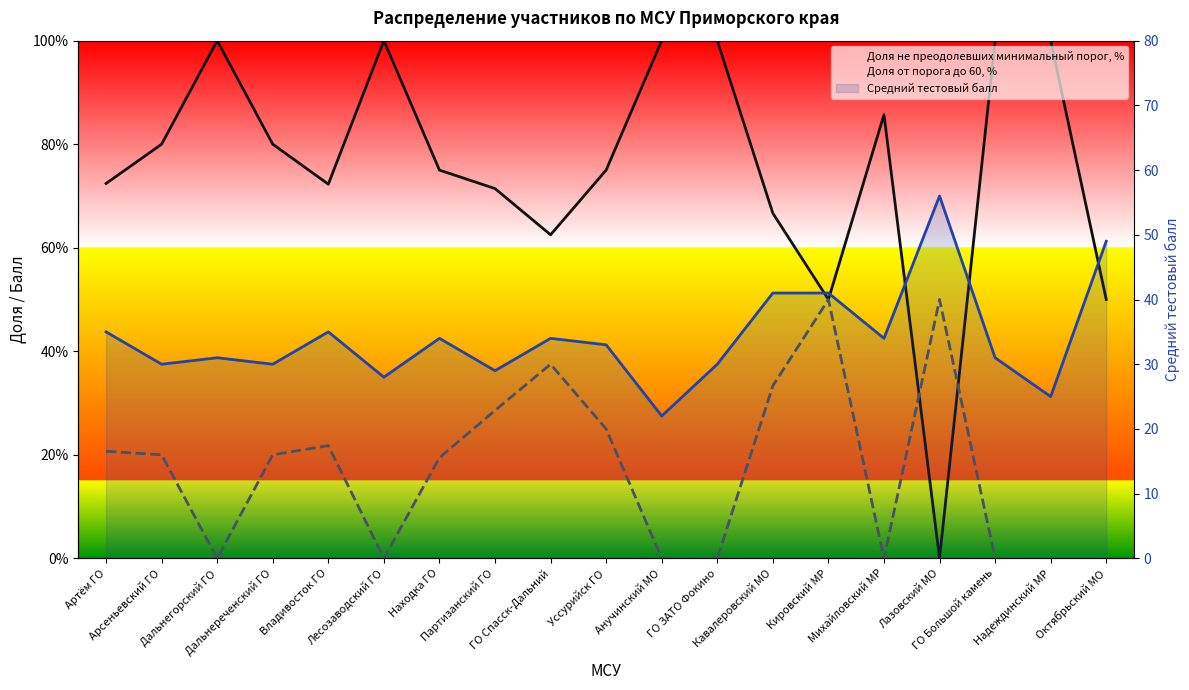

At which label does Средний тестовый балл first exceed 33?

Артём ГО